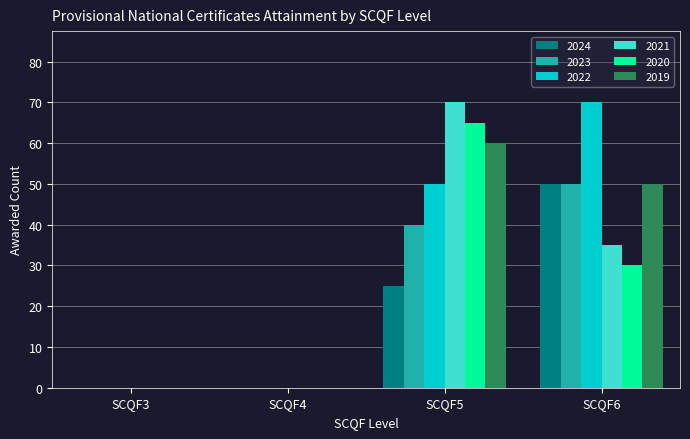

True or false: 2019 has a value of 29 at SCQF4.

False